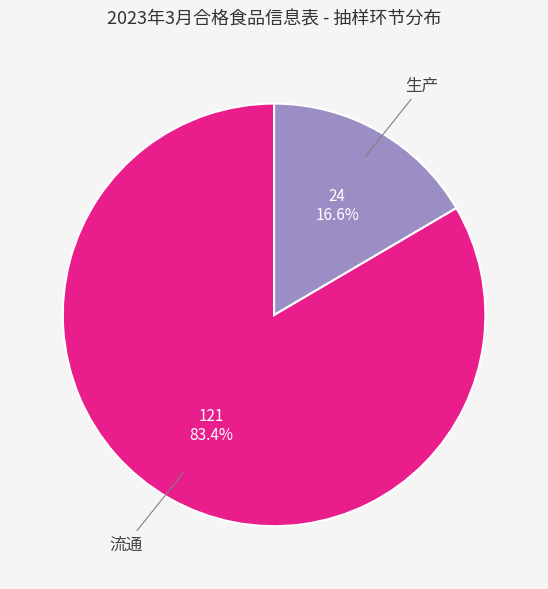

Does any single category account for the majority?

Yes